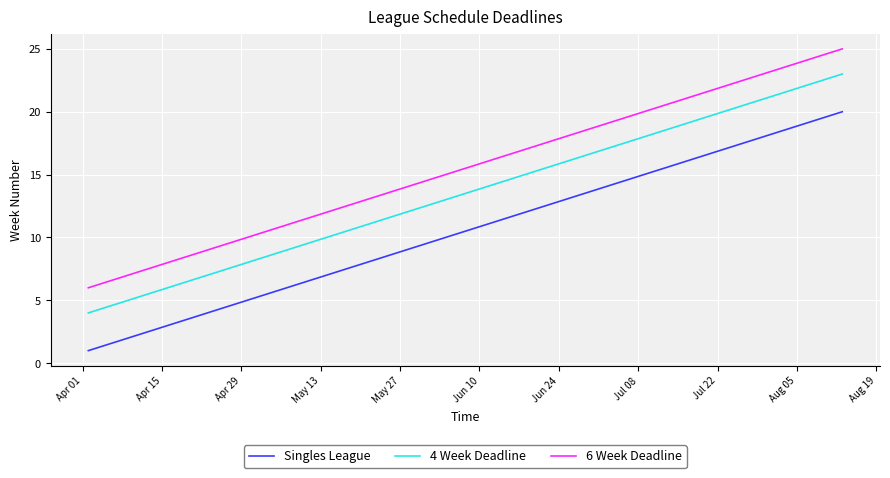

How many lines are shown in the chart?

3